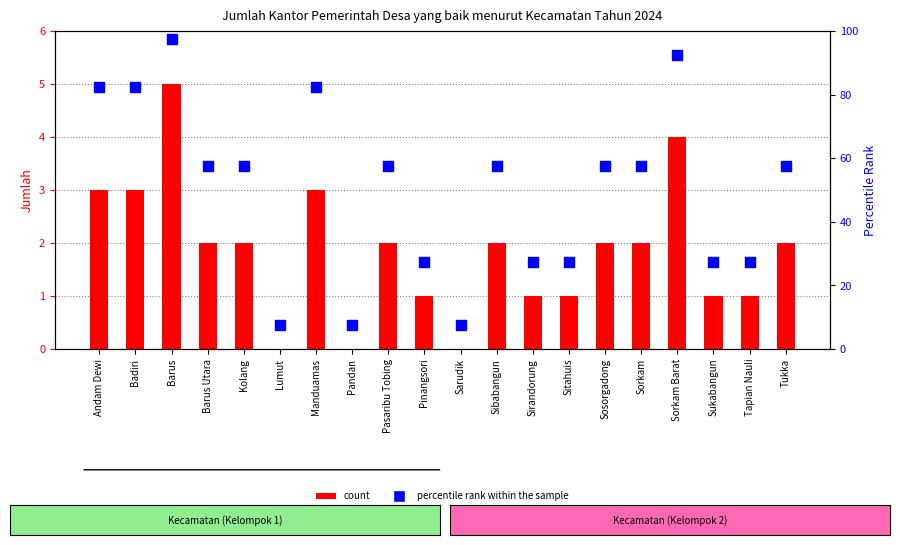

At how many categories does at least one series exceed 19?

17